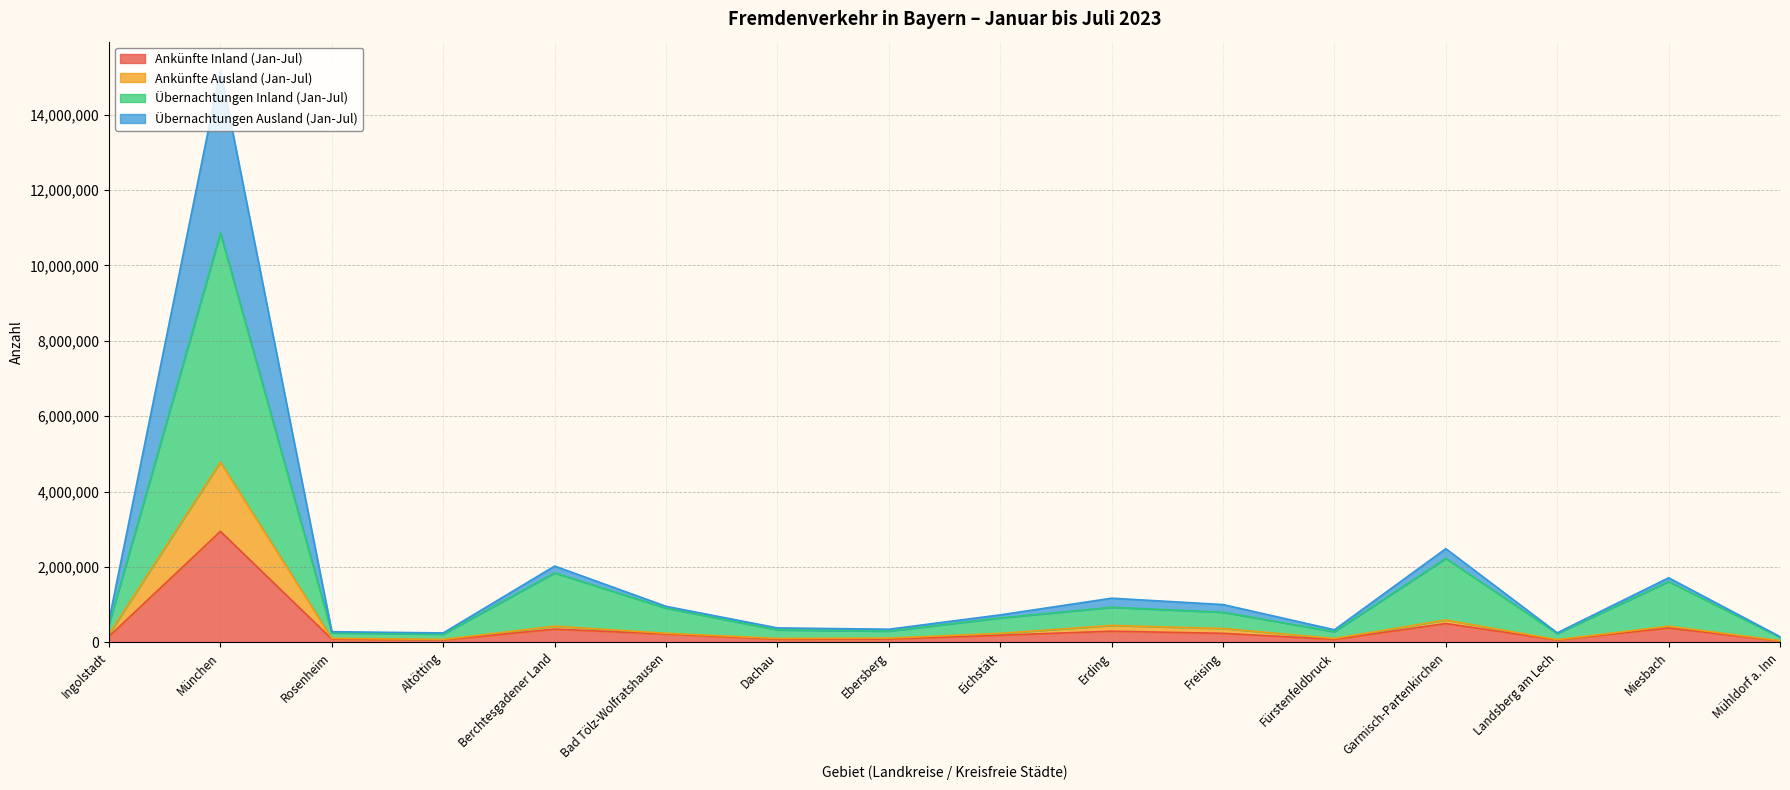

Which category has the highest value in the Ankünfte Inland (Jan-Jul) series?

München